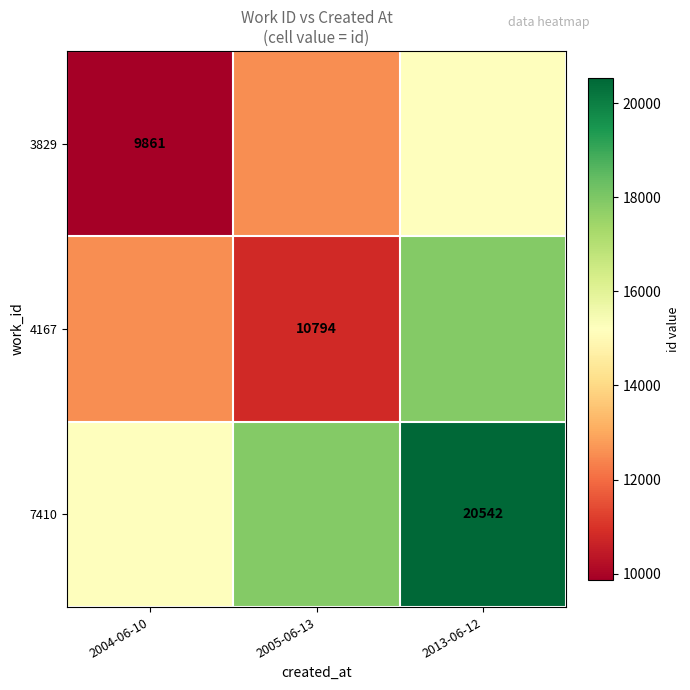

Rank the categories by 4167 value from highest to lowest.

2013-06-12, 2004-06-10, 2005-06-13